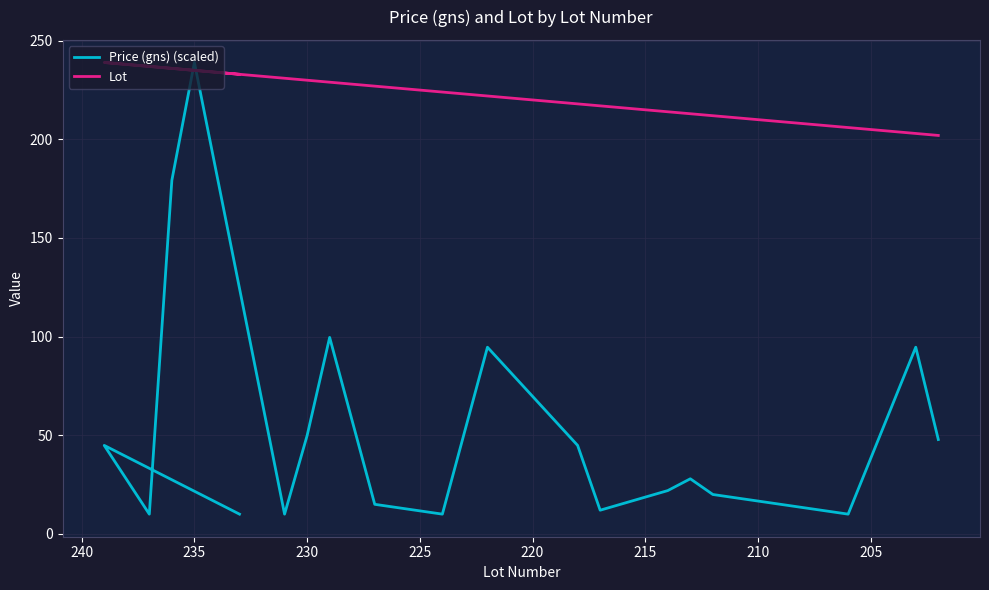

Is it true that Price (gns) (scaled) equals 19.0 at 230?

False